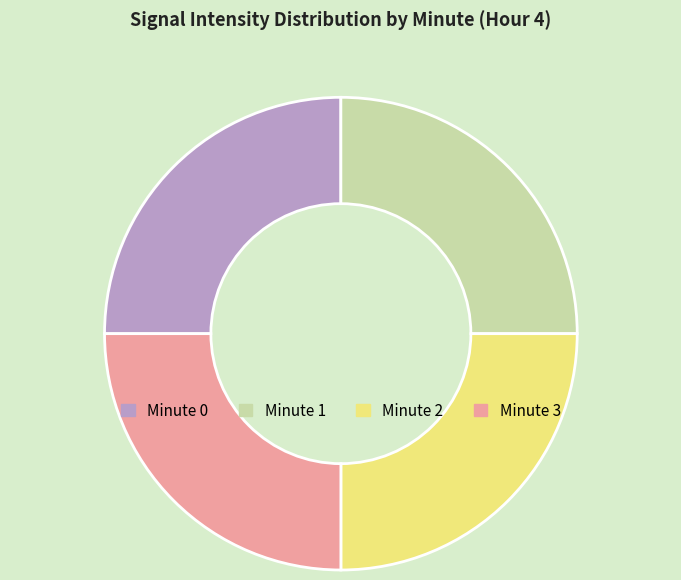

The Minute 3 slice represents 37% of the pie. True or false?

False